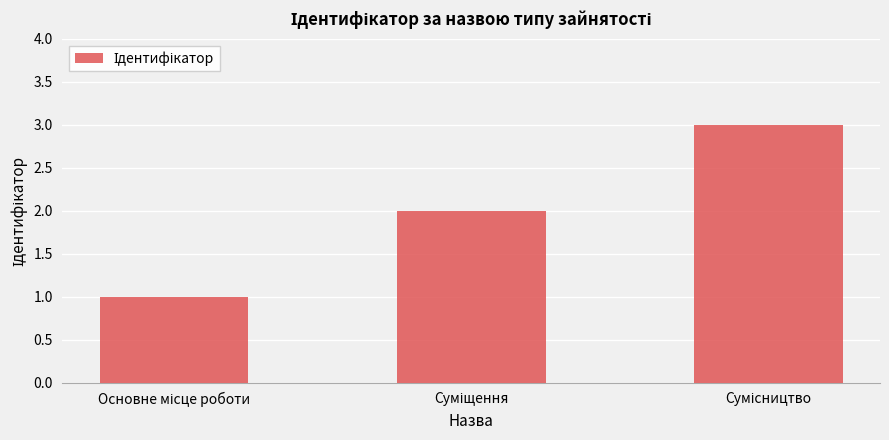

How many data points does each series have?

3